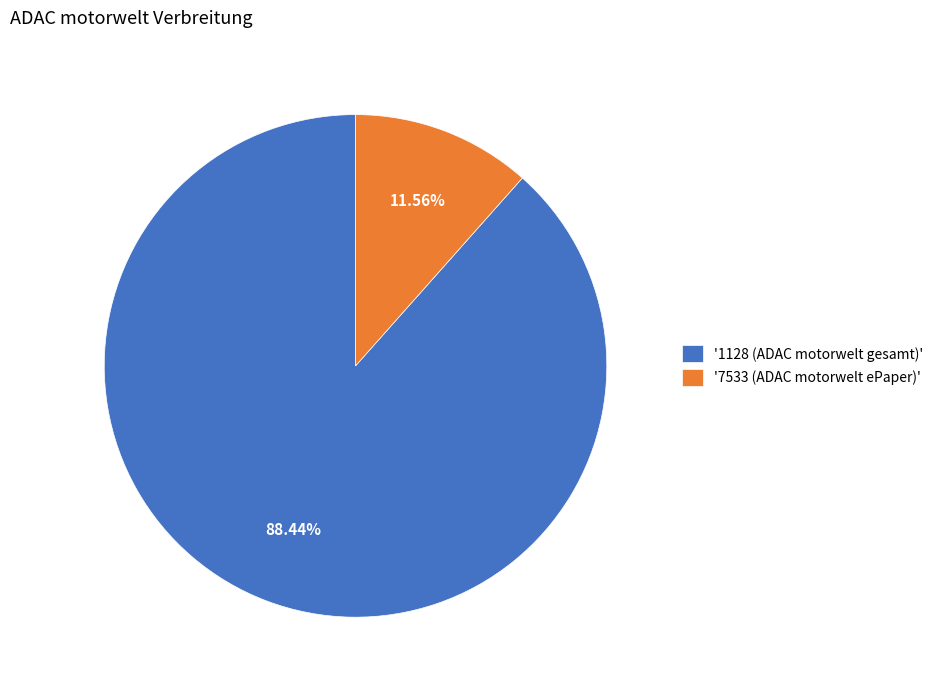

Count the number of slices in the pie.

2